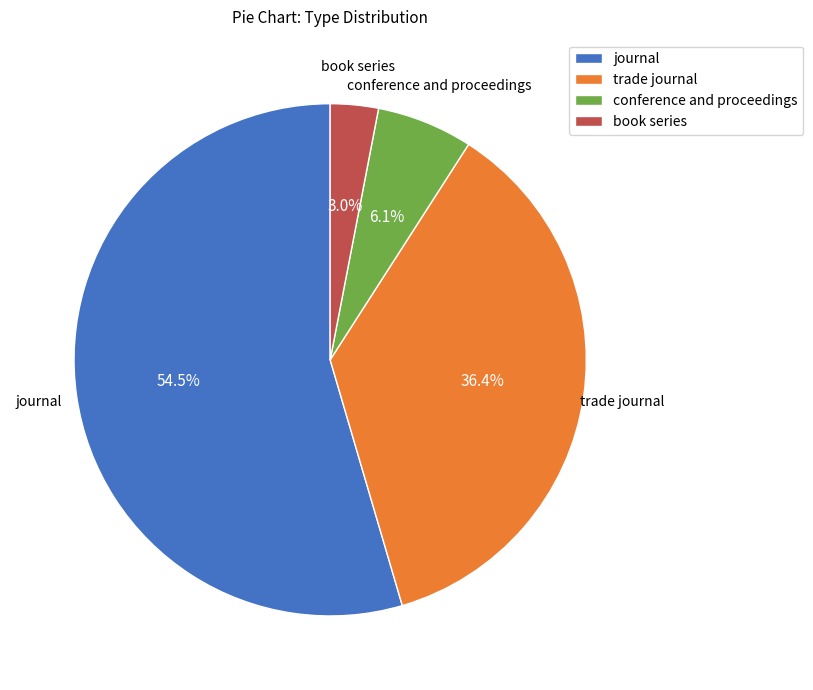

What is the largest slice in the pie chart?

journal